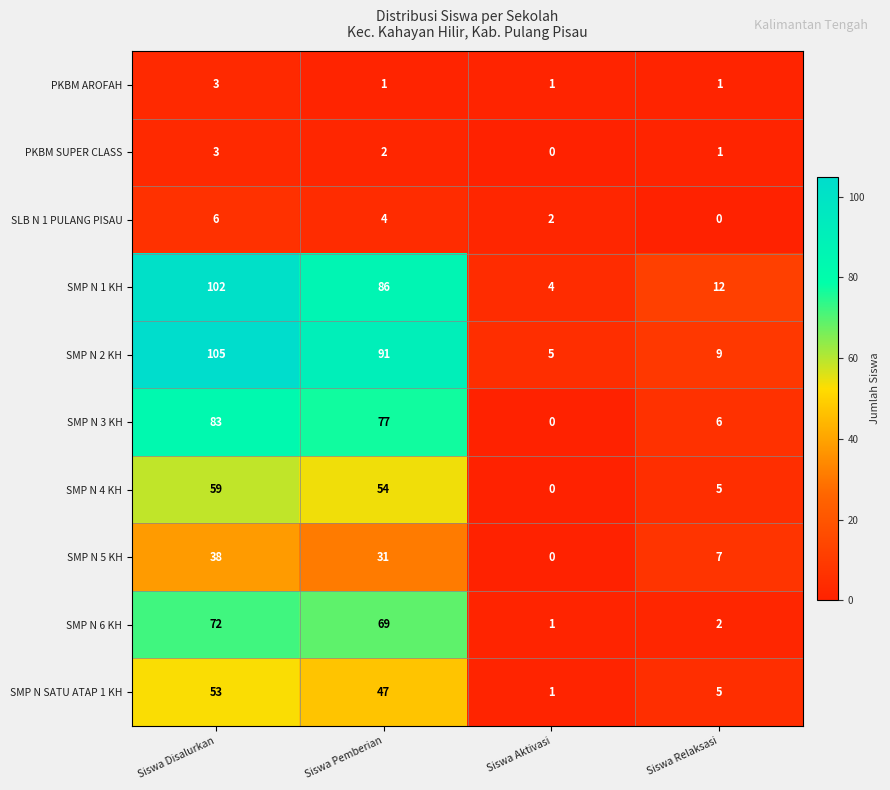

How many distinct data groups are displayed?

10